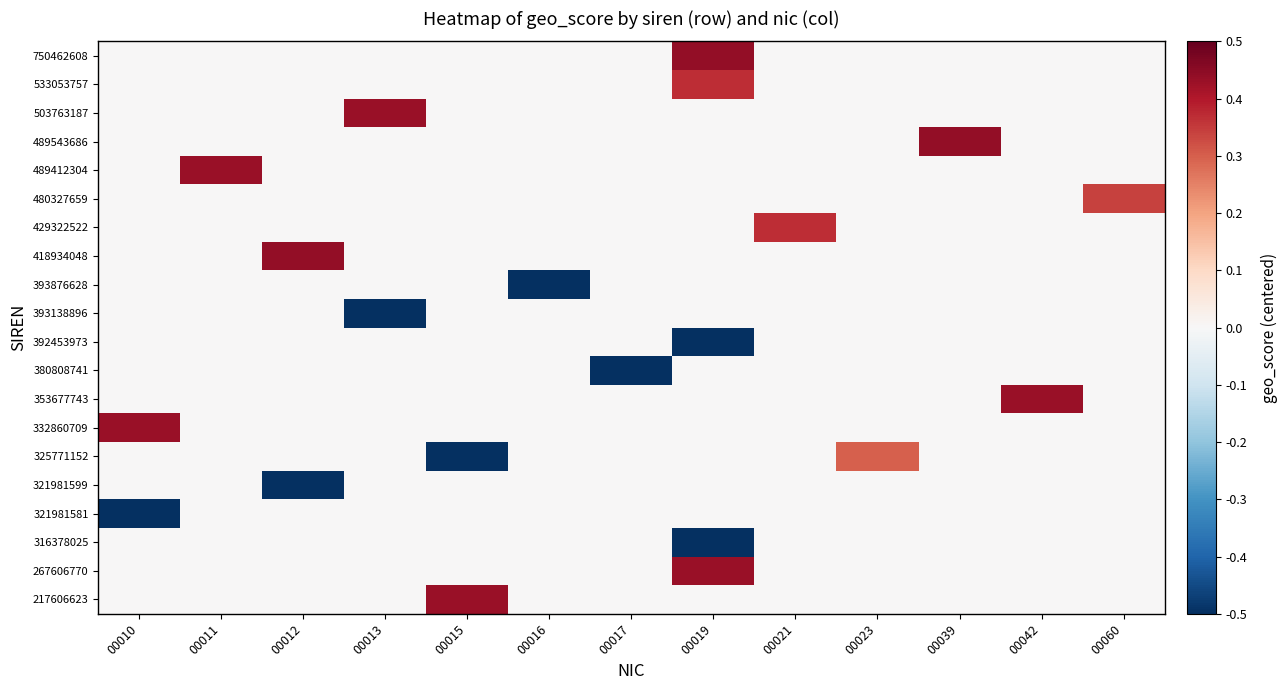

Reading left to right, extract all data points from this chart.

217606623: 00010=0.0	00011=0.0	00012=0.0	00013=0.0	00015=0.4	00016=0.0	00017=0.0	00019=0.0	00021=0.0	00023=0.0	00039=0.0	00042=0.0	00060=0.0
267606770: 00010=0.0	00011=0.0	00012=0.0	00013=0.0	00015=0.0	00016=0.0	00017=0.0	00019=0.4	00021=0.0	00023=0.0	00039=0.0	00042=0.0	00060=0.0
316378025: 00010=0.0	00011=0.0	00012=0.0	00013=0.0	00015=0.0	00016=0.0	00017=0.0	00019=-0.5	00021=0.0	00023=0.0	00039=0.0	00042=0.0	00060=0.0
321981581: 00010=-0.5	00011=0.0	00012=0.0	00013=0.0	00015=0.0	00016=0.0	00017=0.0	00019=0.0	00021=0.0	00023=0.0	00039=0.0	00042=0.0	00060=0.0
321981599: 00010=0.0	00011=0.0	00012=-0.5	00013=0.0	00015=0.0	00016=0.0	00017=0.0	00019=0.0	00021=0.0	00023=0.0	00039=0.0	00042=0.0	00060=0.0
325771152: 00010=0.0	00011=0.0	00012=0.0	00013=0.0	00015=-0.5	00016=0.0	00017=0.0	00019=0.0	00021=0.0	00023=0.3	00039=0.0	00042=0.0	00060=0.0
332860709: 00010=0.4	00011=0.0	00012=0.0	00013=0.0	00015=0.0	00016=0.0	00017=0.0	00019=0.0	00021=0.0	00023=0.0	00039=0.0	00042=0.0	00060=0.0
353677743: 00010=0.0	00011=0.0	00012=0.0	00013=0.0	00015=0.0	00016=0.0	00017=0.0	00019=0.0	00021=0.0	00023=0.0	00039=0.0	00042=0.4	00060=0.0
380808741: 00010=0.0	00011=0.0	00012=0.0	00013=0.0	00015=0.0	00016=0.0	00017=-0.5	00019=0.0	00021=0.0	00023=0.0	00039=0.0	00042=0.0	00060=0.0
392453973: 00010=0.0	00011=0.0	00012=0.0	00013=0.0	00015=0.0	00016=0.0	00017=0.0	00019=-0.5	00021=0.0	00023=0.0	00039=0.0	00042=0.0	00060=0.0
393138896: 00010=0.0	00011=0.0	00012=0.0	00013=-0.5	00015=0.0	00016=0.0	00017=0.0	00019=0.0	00021=0.0	00023=0.0	00039=0.0	00042=0.0	00060=0.0
393876628: 00010=0.0	00011=0.0	00012=0.0	00013=0.0	00015=0.0	00016=-0.5	00017=0.0	00019=0.0	00021=0.0	00023=0.0	00039=0.0	00042=0.0	00060=0.0
418934048: 00010=0.0	00011=0.0	00012=0.4	00013=0.0	00015=0.0	00016=0.0	00017=0.0	00019=0.0	00021=0.0	00023=0.0	00039=0.0	00042=0.0	00060=0.0
429322522: 00010=0.0	00011=0.0	00012=0.0	00013=0.0	00015=0.0	00016=0.0	00017=0.0	00019=0.0	00021=0.4	00023=0.0	00039=0.0	00042=0.0	00060=0.0
480327659: 00010=0.0	00011=0.0	00012=0.0	00013=0.0	00015=0.0	00016=0.0	00017=0.0	00019=0.0	00021=0.0	00023=0.0	00039=0.0	00042=0.0	00060=0.3
489412304: 00010=0.0	00011=0.4	00012=0.0	00013=0.0	00015=0.0	00016=0.0	00017=0.0	00019=0.0	00021=0.0	00023=0.0	00039=0.0	00042=0.0	00060=0.0
489543686: 00010=0.0	00011=0.0	00012=0.0	00013=0.0	00015=0.0	00016=0.0	00017=0.0	00019=0.0	00021=0.0	00023=0.0	00039=0.4	00042=0.0	00060=0.0
503763187: 00010=0.0	00011=0.0	00012=0.0	00013=0.4	00015=0.0	00016=0.0	00017=0.0	00019=0.0	00021=0.0	00023=0.0	00039=0.0	00042=0.0	00060=0.0
533053757: 00010=0.0	00011=0.0	00012=0.0	00013=0.0	00015=0.0	00016=0.0	00017=0.0	00019=0.4	00021=0.0	00023=0.0	00039=0.0	00042=0.0	00060=0.0
750462608: 00010=0.0	00011=0.0	00012=0.0	00013=0.0	00015=0.0	00016=0.0	00017=0.0	00019=0.4	00021=0.0	00023=0.0	00039=0.0	00042=0.0	00060=0.0